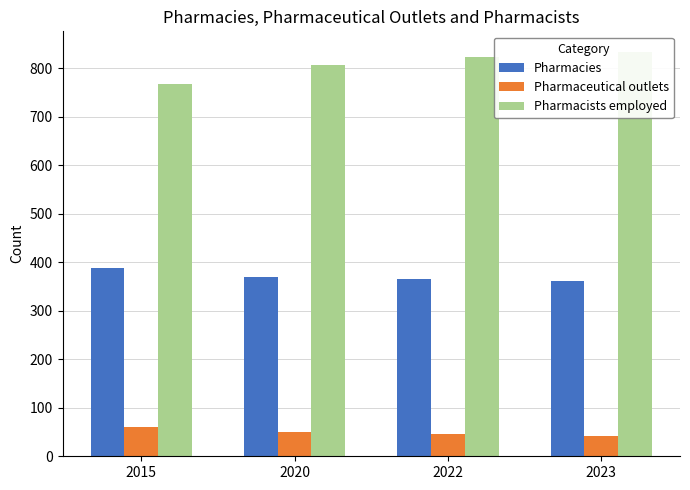

Where is Pharmaceutical outlets nearest to the value 51?

2020